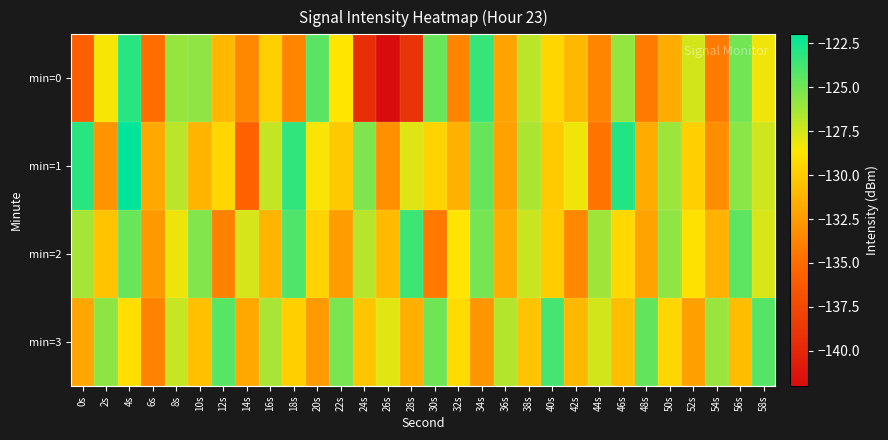

Reading left to right, extract all data points from this chart.

min=0: 0s=-135.8	2s=-128.4	4s=-123.1	6s=-135.0	8s=-126.0	10s=-125.8	12s=-131.1	14s=-133.5	16s=-129.8	18s=-133.7	20s=-124.4	22s=-128.7	24s=-139.4	26s=-142.0	28s=-139.0	30s=-124.8	32s=-133.7	34s=-123.5	36s=-132.1	38s=-126.9	40s=-129.5	42s=-131.0	44s=-133.8	46s=-125.9	48s=-134.2	50s=-131.7	52s=-127.5	54s=-134.2	56s=-125.0	58s=-128.3
min=1: 0s=-123.1	2s=-132.9	4s=-122.0	6s=-131.8	8s=-126.9	10s=-131.3	12s=-129.5	14s=-135.7	16s=-127.1	18s=-123.3	20s=-128.5	22s=-130.2	24s=-125.3	26s=-133.1	28s=-127.8	30s=-129.6	32s=-131.4	34s=-124.7	36s=-132.2	38s=-126.5	40s=-130.1	42s=-128.3	44s=-134.6	46s=-122.9	48s=-131.7	50s=-126.1	52s=-129.8	54s=-133.3	56s=-125.6	58s=-127.4
min=2: 0s=-126.3	2s=-130.5	4s=-124.8	6s=-132.7	8s=-128.2	10s=-125.4	12s=-133.9	14s=-127.6	16s=-131.2	18s=-124.1	20s=-129.7	22s=-132.4	24s=-126.8	26s=-130.9	28s=-123.6	30s=-134.3	32s=-128.7	34s=-125.1	36s=-131.6	38s=-127.3	40s=-130.0	42s=-133.5	44s=-126.2	46s=-129.4	48s=-132.1	50s=-125.8	52s=-128.9	54s=-131.3	56s=-124.5	58s=-127.7
min=3: 0s=-132.0	2s=-125.7	4s=-129.1	6s=-133.8	8s=-127.2	10s=-130.6	12s=-124.3	14s=-131.9	16s=-126.4	18s=-129.8	20s=-132.6	22s=-125.2	24s=-130.3	26s=-127.9	28s=-131.5	30s=-124.9	32s=-129.2	34s=-132.8	36s=-126.7	38s=-130.4	40s=-123.8	42s=-131.0	44s=-127.5	46s=-130.7	48s=-124.6	50s=-129.5	52s=-132.3	54s=-126.0	56s=-130.8	58s=-124.2